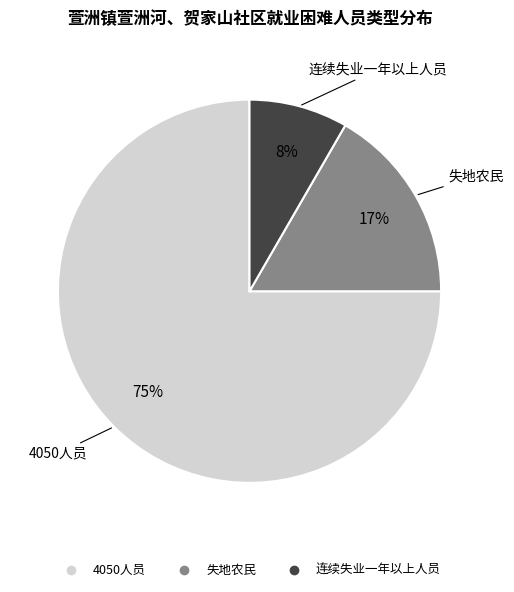

What is the largest slice in the pie chart?

4050人员